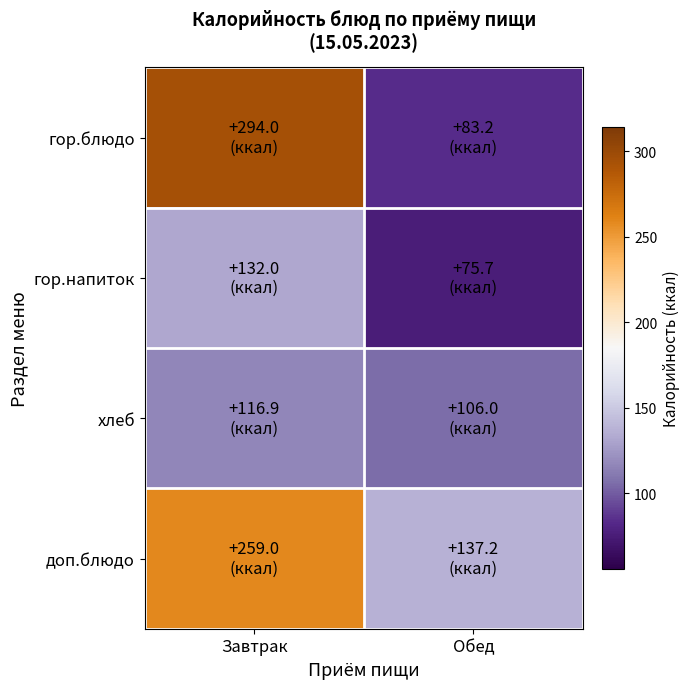

Reading left to right, list all the values displayed in this chart.

гор.блюдо: Завтрак=294.0	Обед=83.2
гор.напиток: Завтрак=132.0	Обед=75.7
хлеб: Завтрак=116.9	Обед=106.0
доп.блюдо: Завтрак=259.0	Обед=137.2